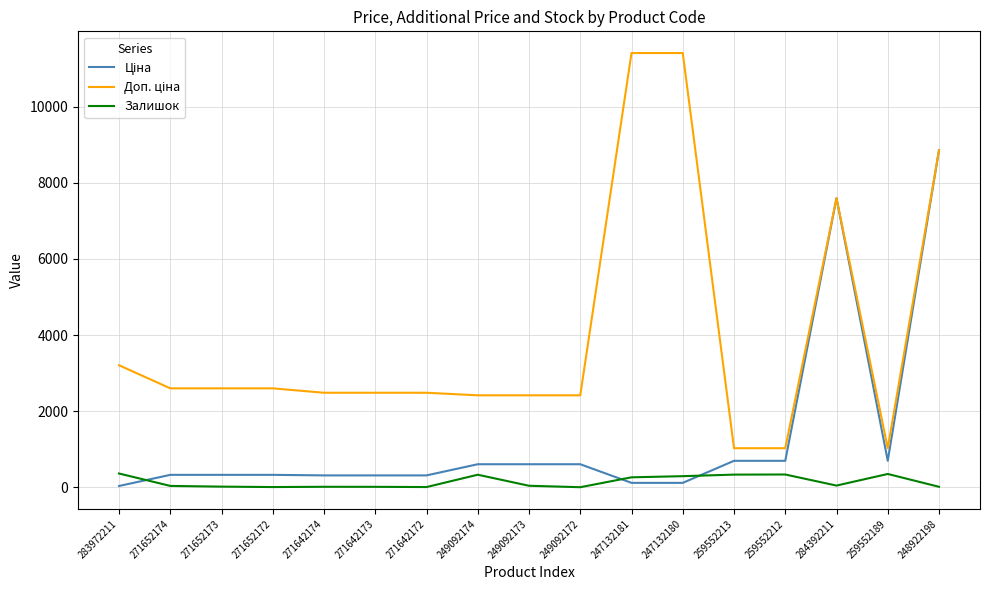

At how many categories does at least one series exceed 43?

17